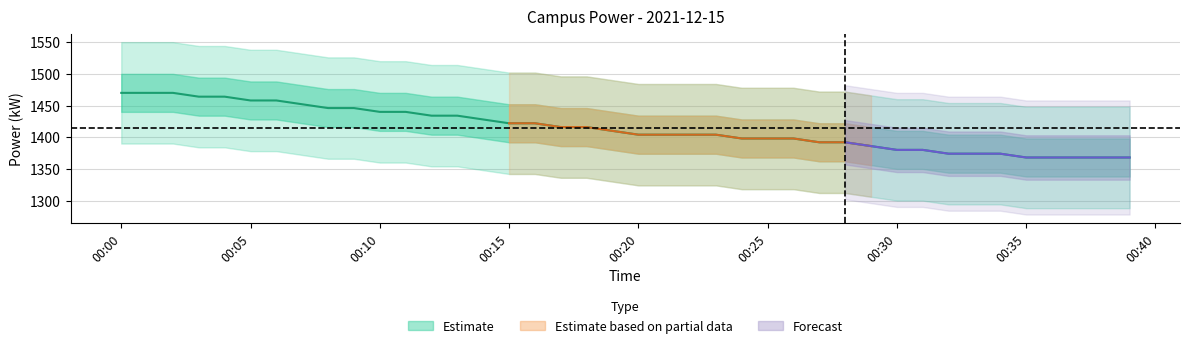

What is the sum of all values?

56562